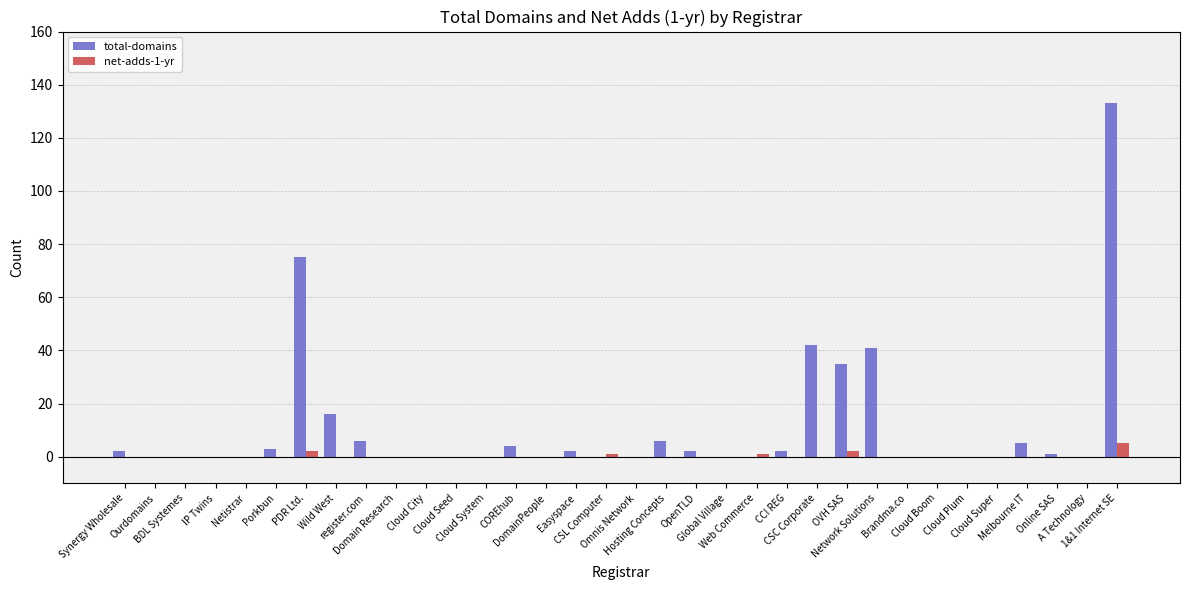

True or false: net-adds-1-yr has a value of 0 at Cloud Plum.

True